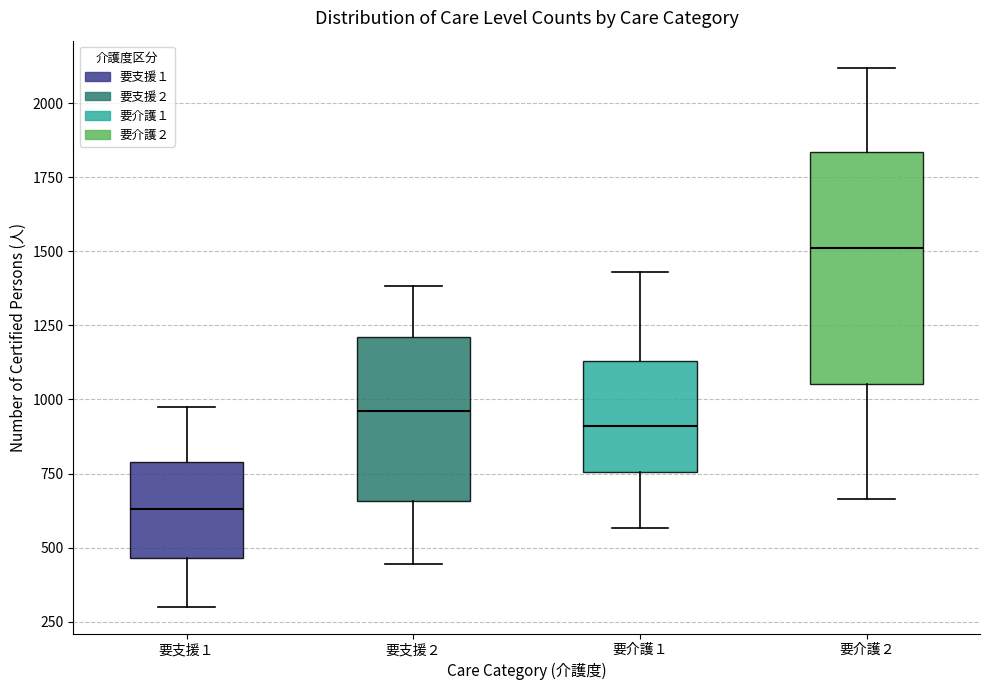

Which box's median line is the lowest?

要支援１